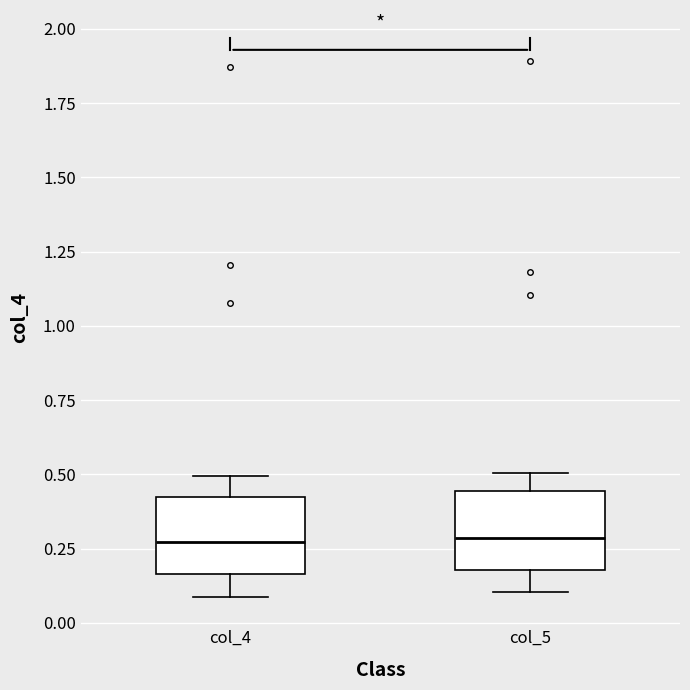

Where is the upper edge of the box for col_5 on the y-axis? The values are not printed on the chart, so give them approximately, as read against the axis.

0.45